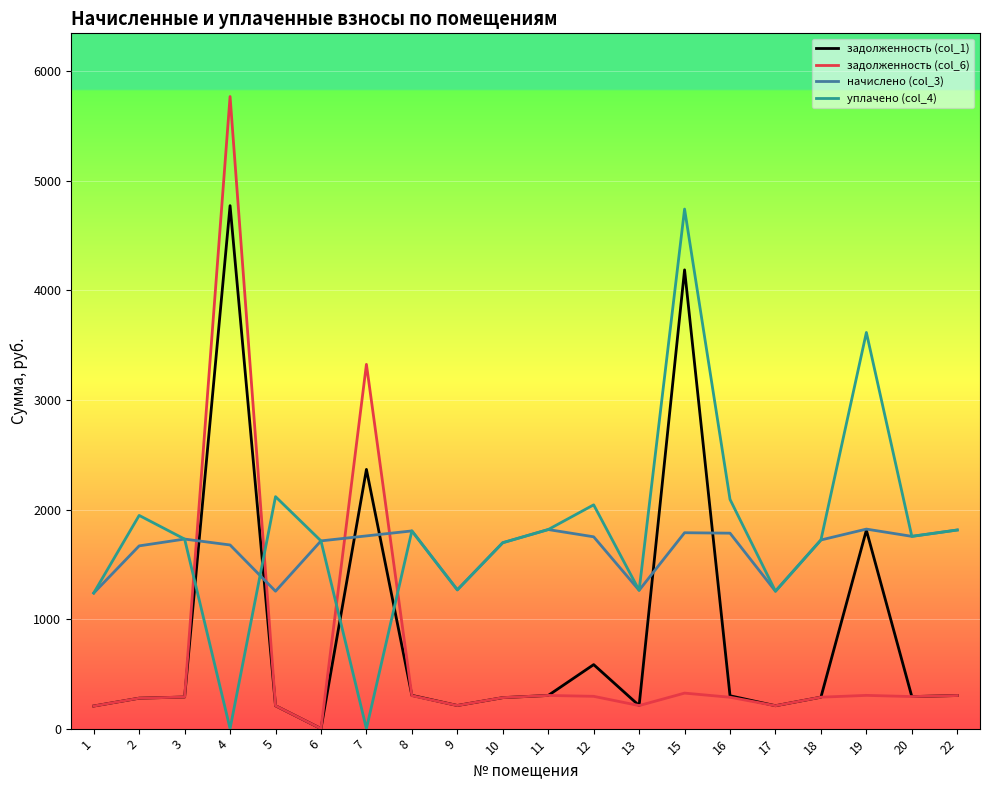

Rank the series at 12 from highest to lowest value.

уплачено (col_4), начислено (col_3), задолженность (col_1), задолженность (col_6)